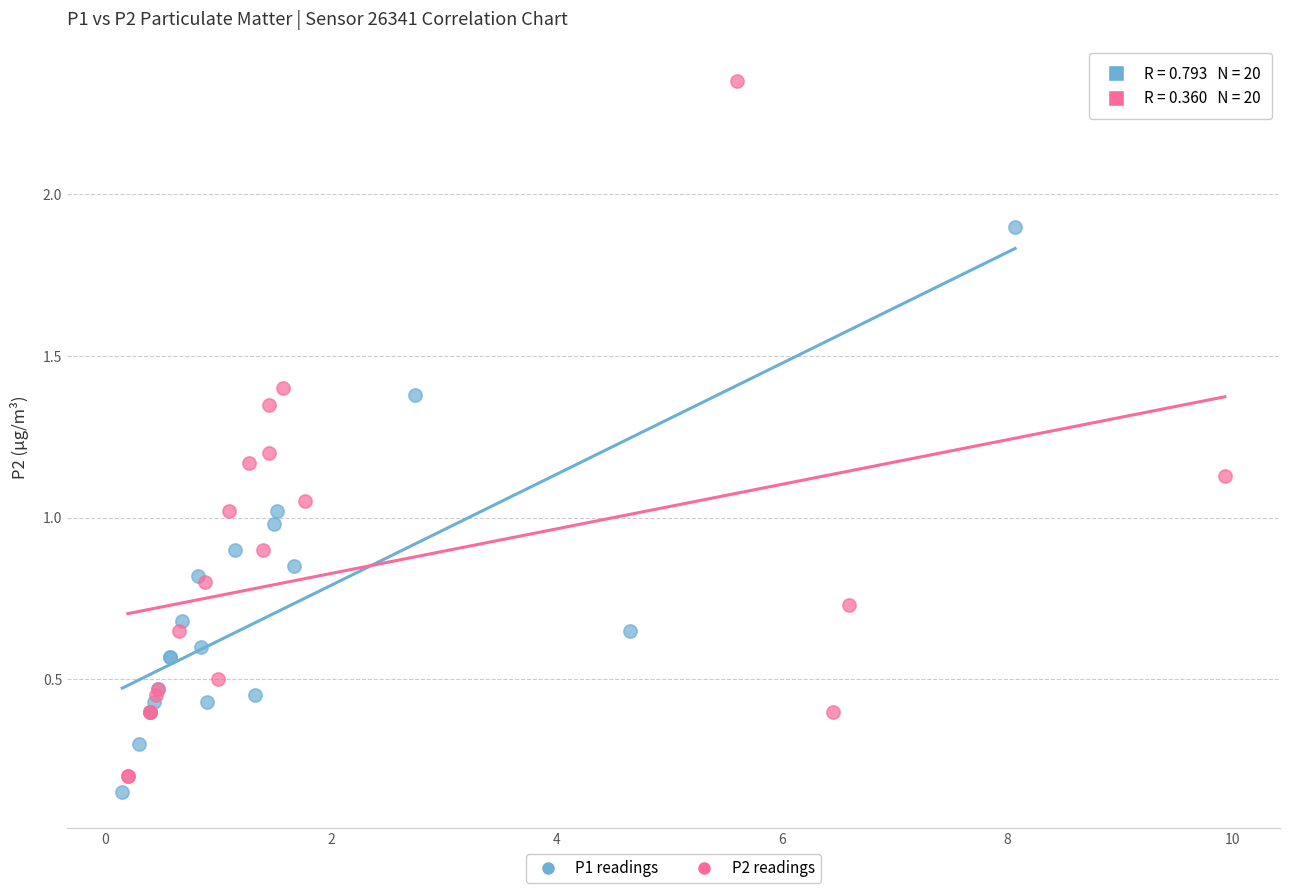

What are all the series names shown in the legend?

P1 readings, P2 readings